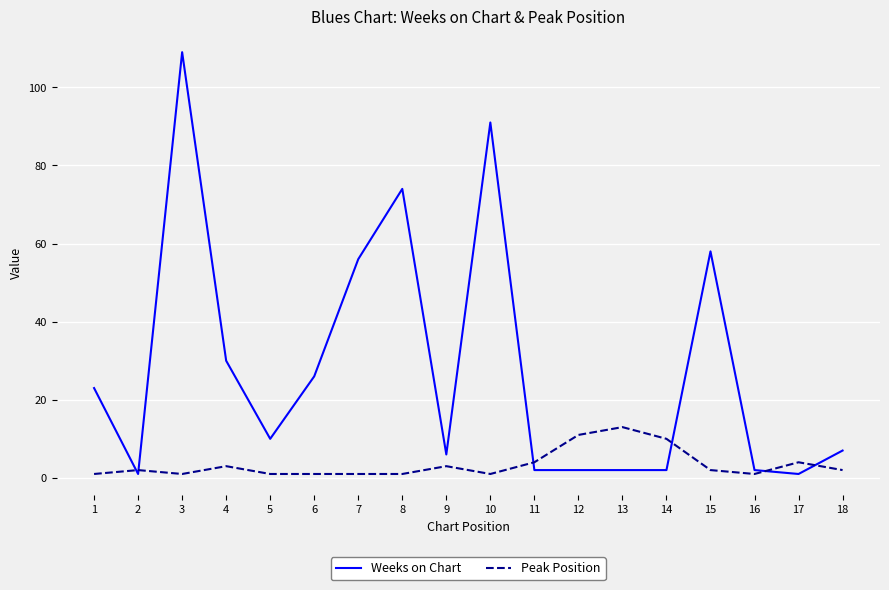

Between 3 and 12, which series saw the biggest shift?

Weeks on Chart